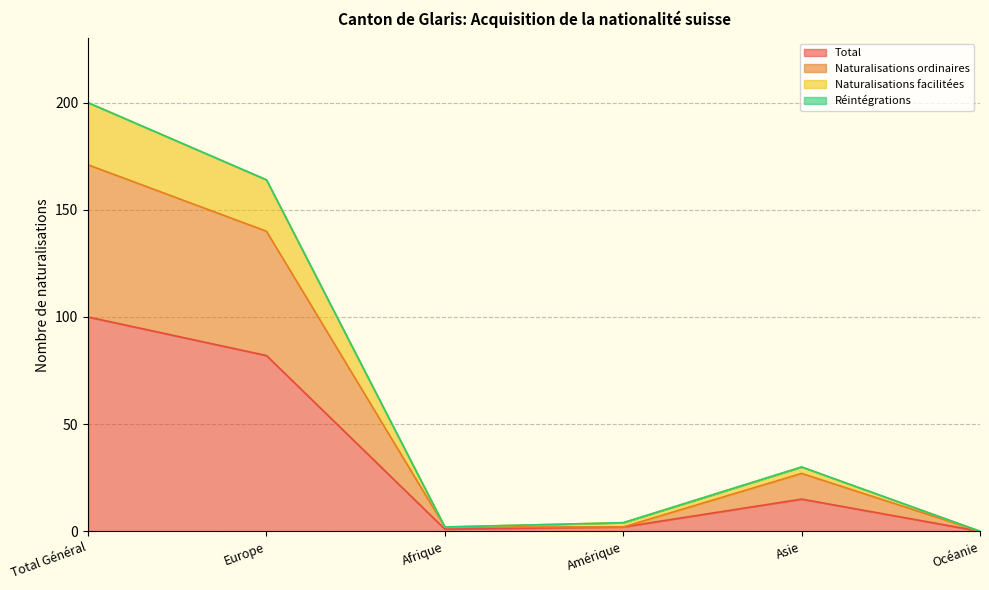

True or false: Total has a value of 15 at Asie.

True